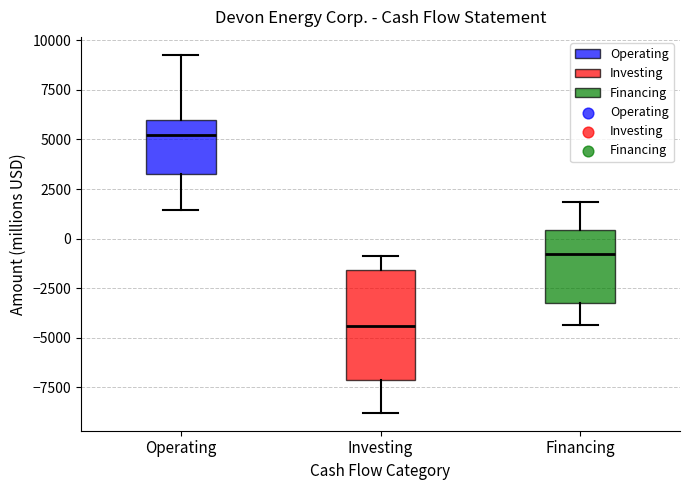

Reading left to right, transcribe this box plot: for each box, give where its median line is, the range the box spans, and where its two whiskers end, as read against the y-axis. The values are not printed on the chart, so give them approximately, as read against the axis.

Operating: median 5000, box 3000 to 6000, whiskers 1500 to 9500
Investing: median -4500, box -7000 to -1500, whiskers -9000 to -1000
Financing: median -1000, box -3000 to 500, whiskers -4500 to 2000